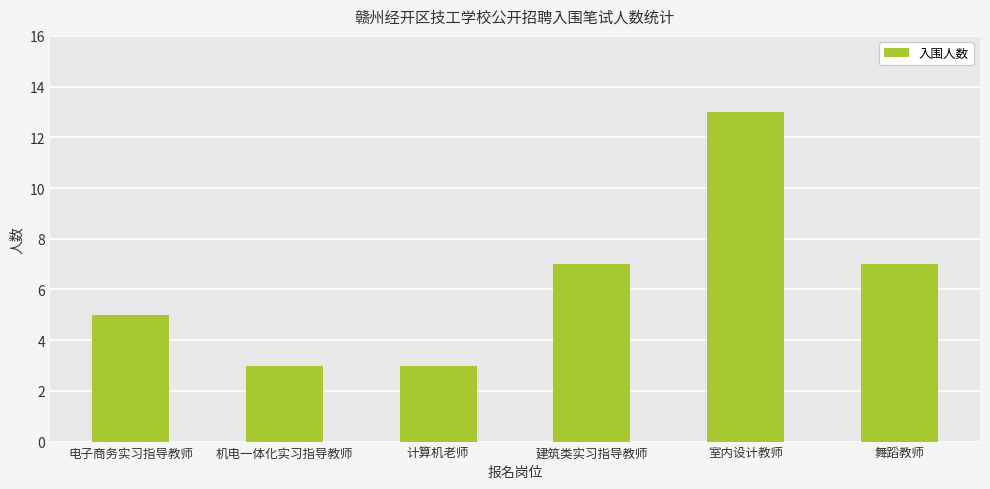

What is the approximate value at 室内设计教师?

13